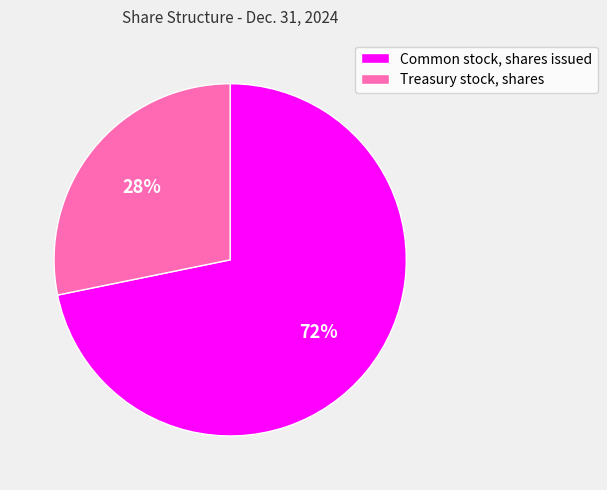

Is the sum of Treasury stock, shares and Common stock, shares issued greater than half?

Yes